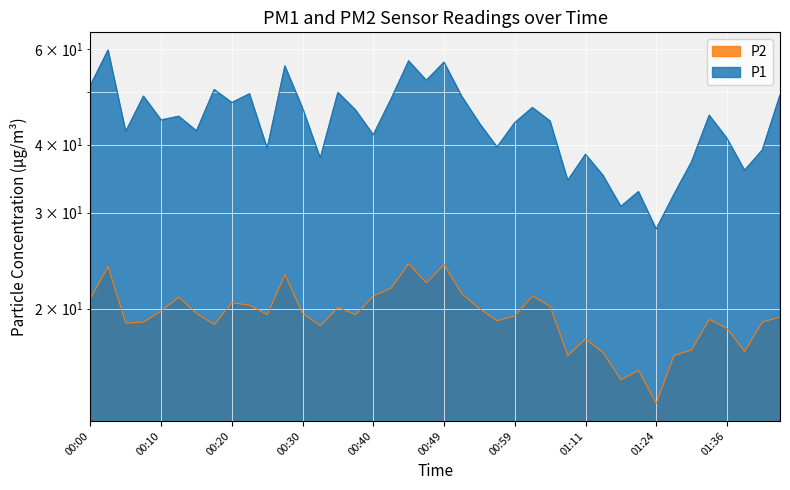

What is the lowest value of the P2 series?

13.4